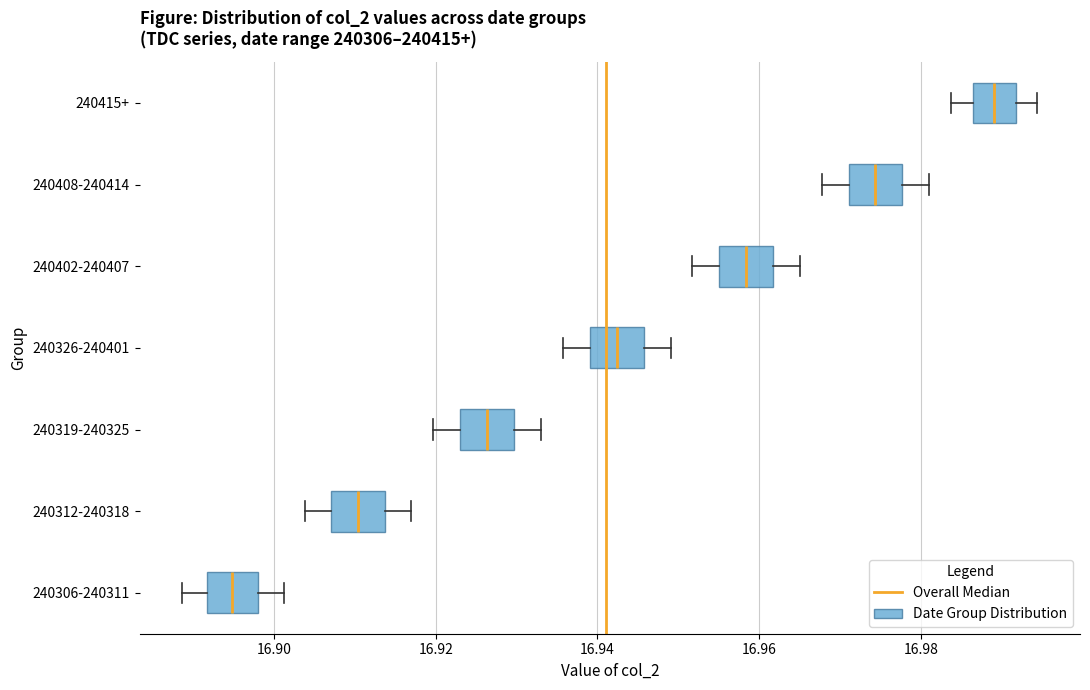

Which box's median line is the furthest to the right?

240415+